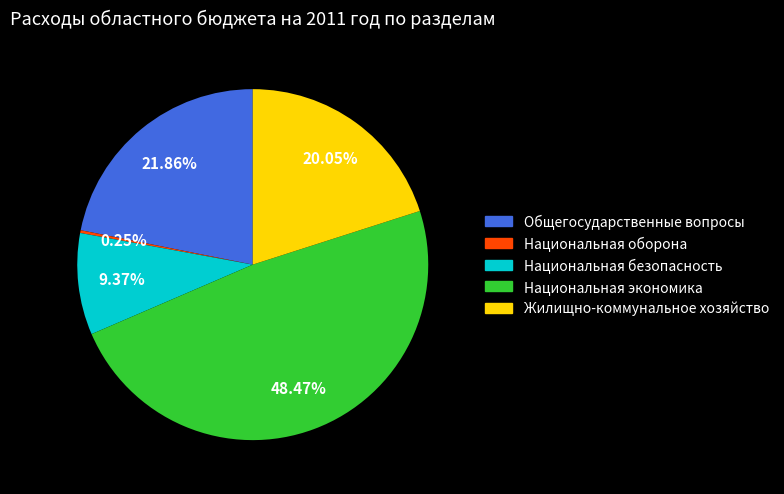

How much of the chart is everything except Национальная экономика?

51.5%